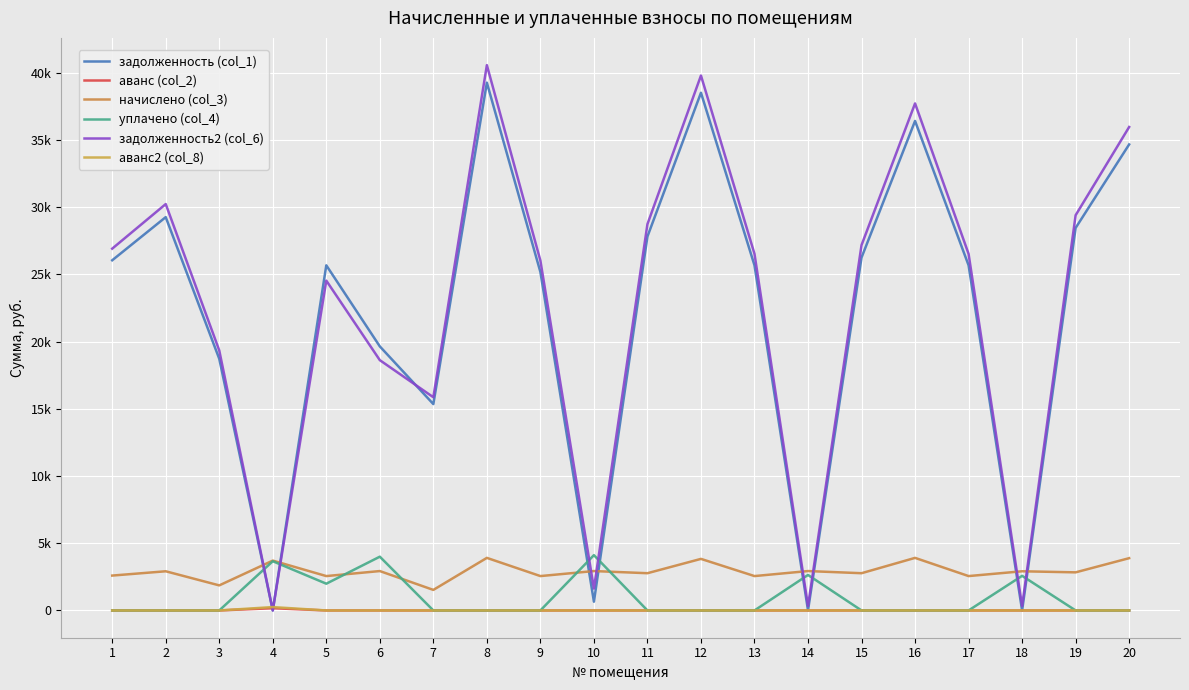

What is the average value of the аванс (col_2) series?

8.4